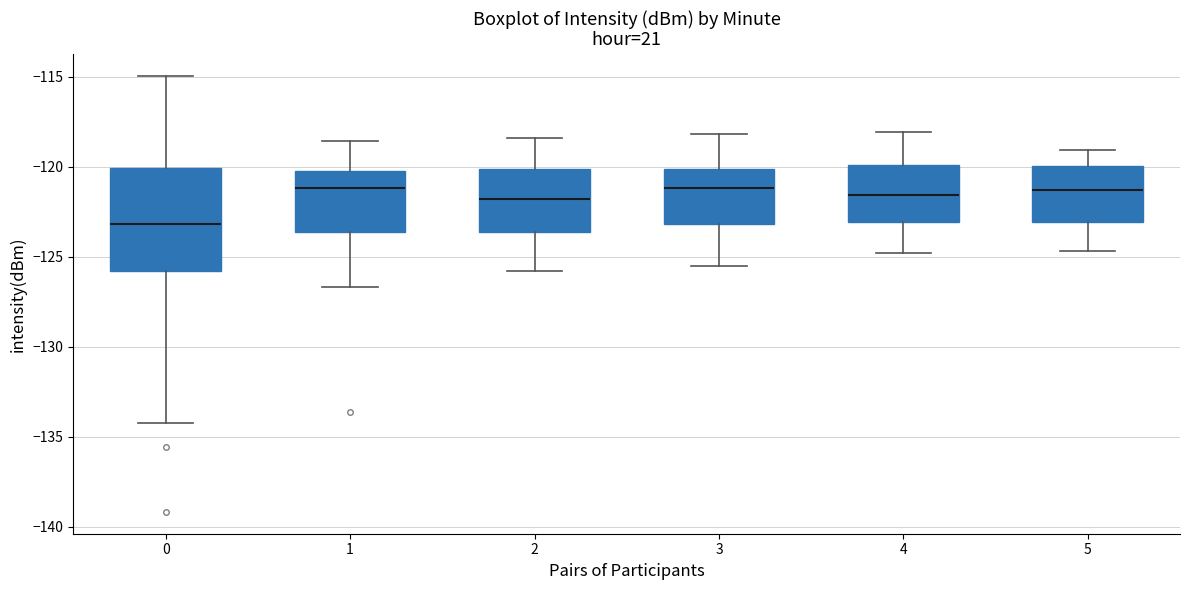

Where is the lower edge of the box at x = 0 on the y-axis? The values are not printed on the chart, so give them approximately, as read against the axis.

-126.0